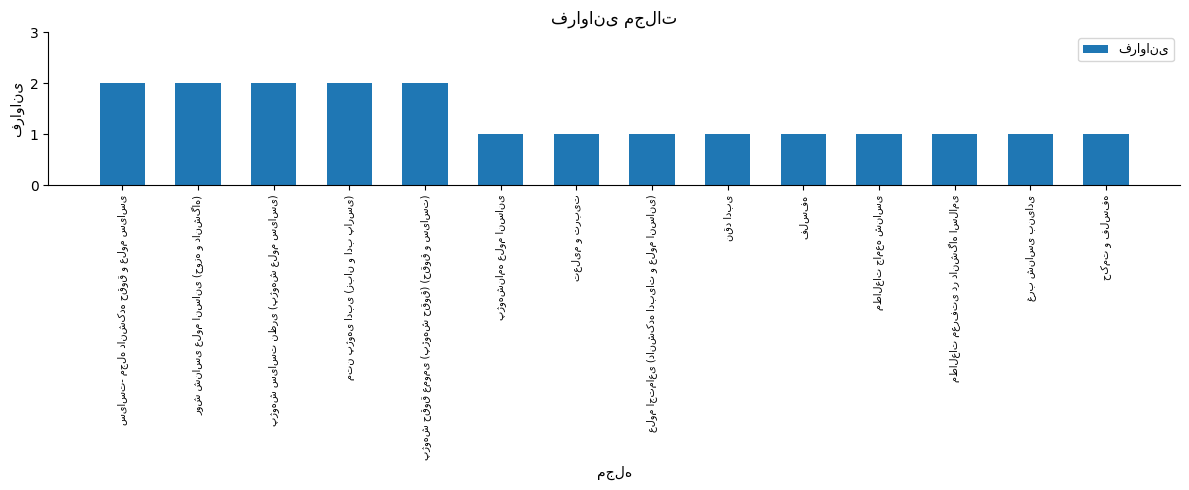

What is the value of the 11th bar from the left?

1